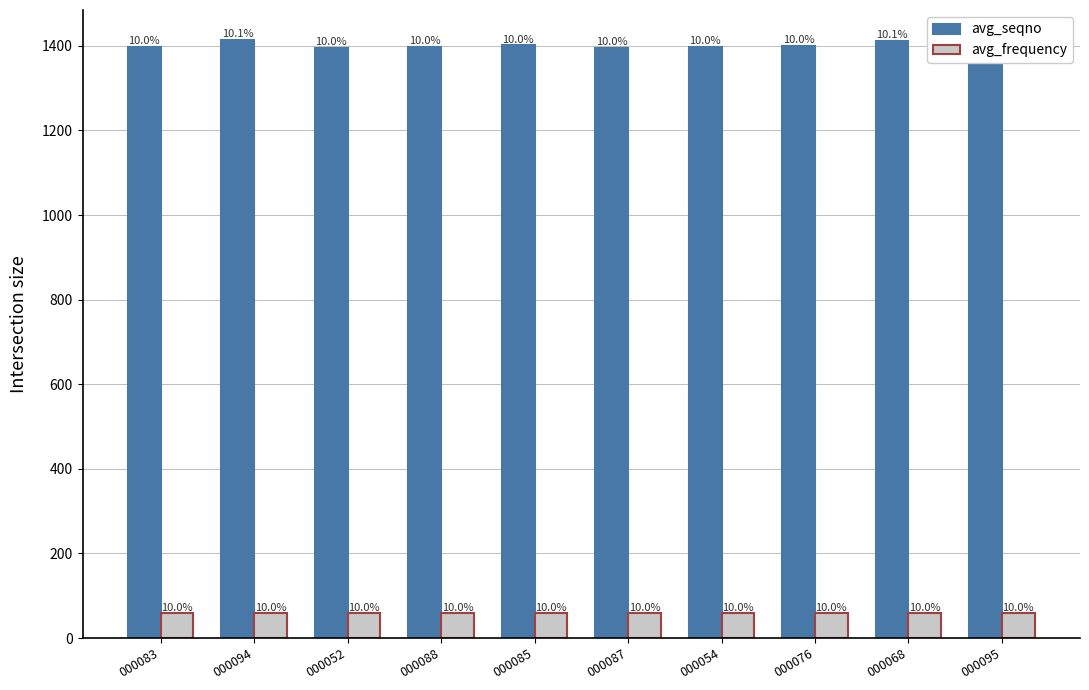

At which category does the chart reach its peak across all series?

000094